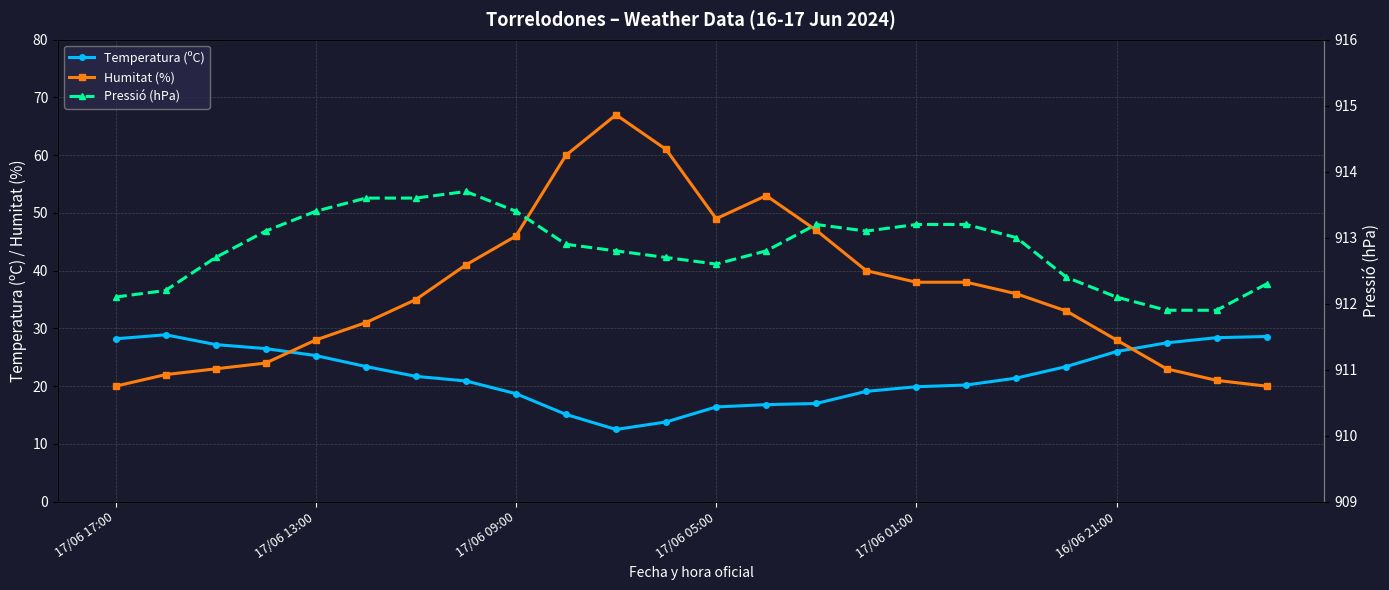

Reading left to right, list all the values displayed in this chart.

Temperatura (ºC): 28.2	28.9	27.2	26.5	25.3	23.4	21.7	20.9	18.7	15.1	12.5	13.8	16.4	16.8	17.0	19.1	19.9	20.2	21.4	23.4	26.0	27.5	28.4	28.6
Humitat (%): 20.0	22.0	23.0	24.0	28.0	31.0	35.0	41.0	46.0	60.0	67.0	61.0	49.0	53.0	47.0	40.0	38.0	38.0	36.0	33.0	28.0	23.0	21.0	20.0
Pressió (hPa): 912.1	912.2	912.7	913.1	913.4	913.6	913.6	913.7	913.4	912.9	912.8	912.7	912.6	912.8	913.2	913.1	913.2	913.2	913.0	912.4	912.1	911.9	911.9	912.3